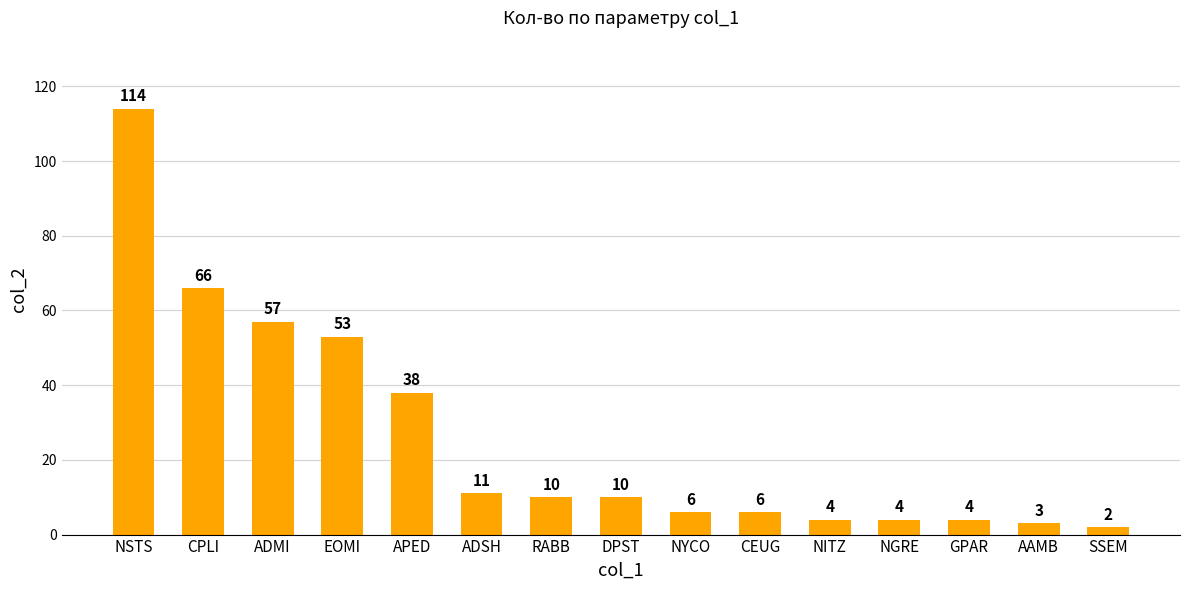

The value at ADSH is 6. True or false?

False